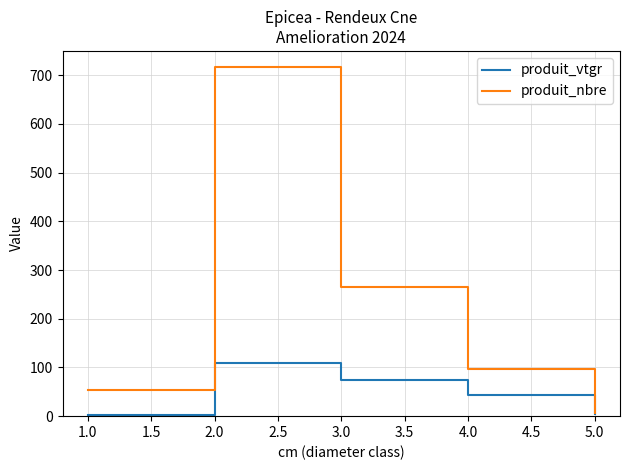

Rank the series by their average value, from highest to lowest.

produit_nbre, produit_vtgr